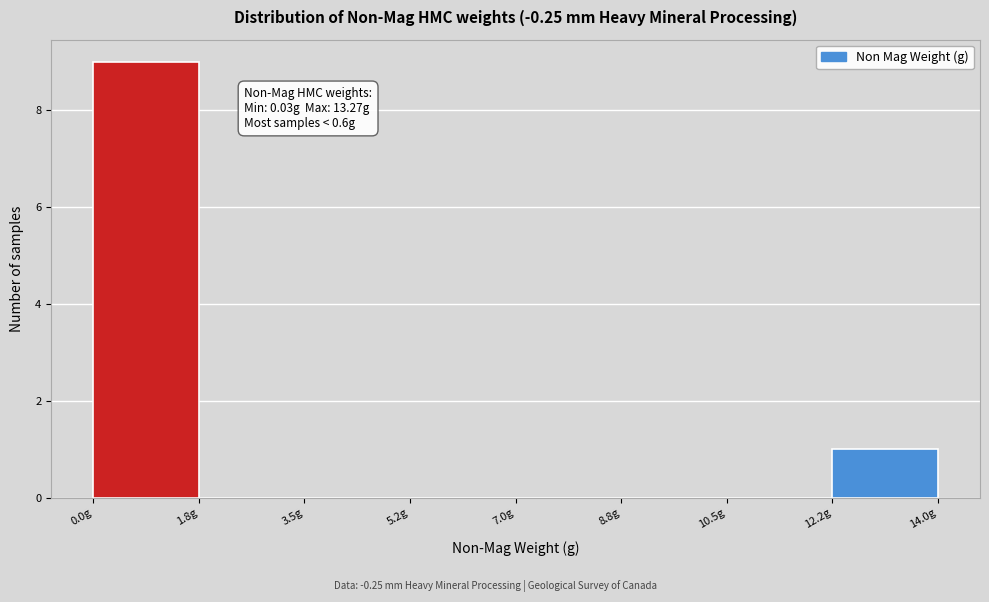

Over which range of the x-axis is the bar tallest?

0.00 to 1.75